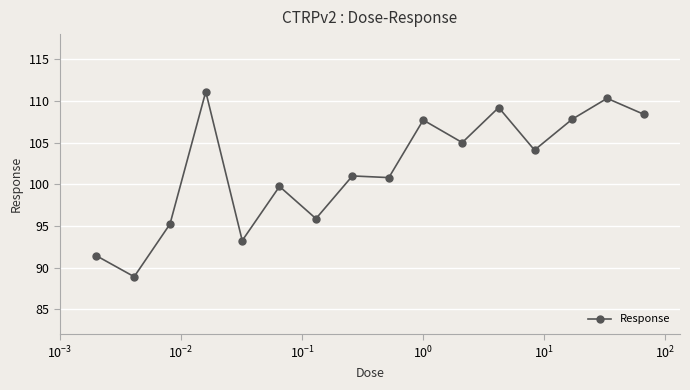

What is the greatest value displayed?

111.1